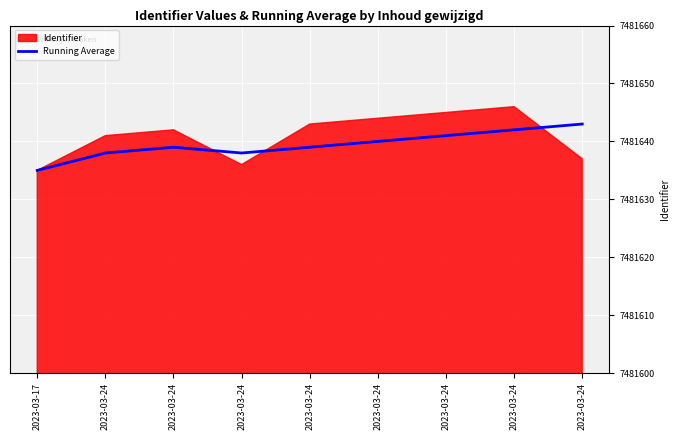

Between 2023-03-24 and 2023-03-24, which is larger?

2023-03-24